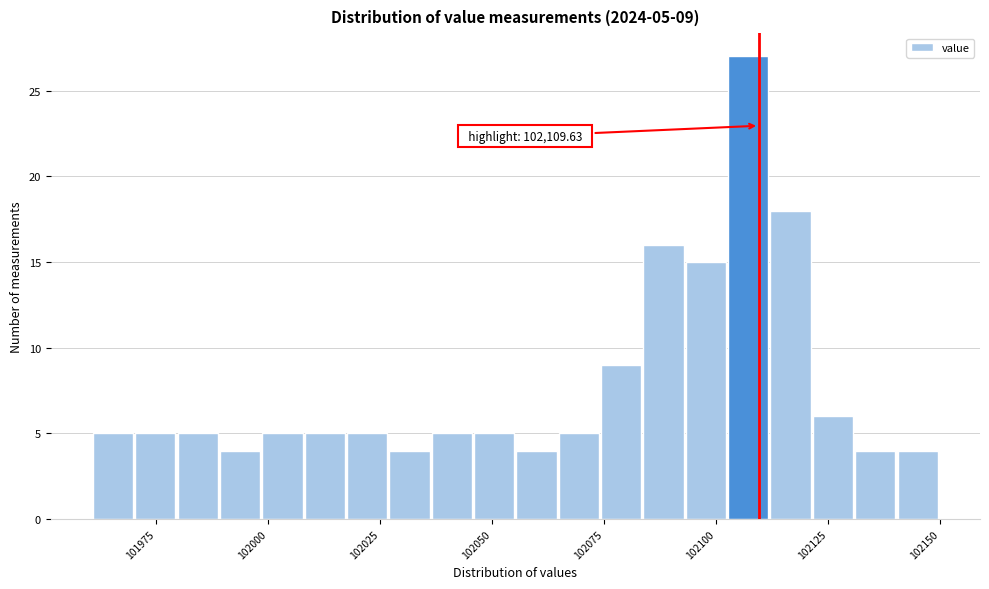

Around what value on the x-axis is the tallest bar? Give the approximate position of its centre, as read against the axis.

102105